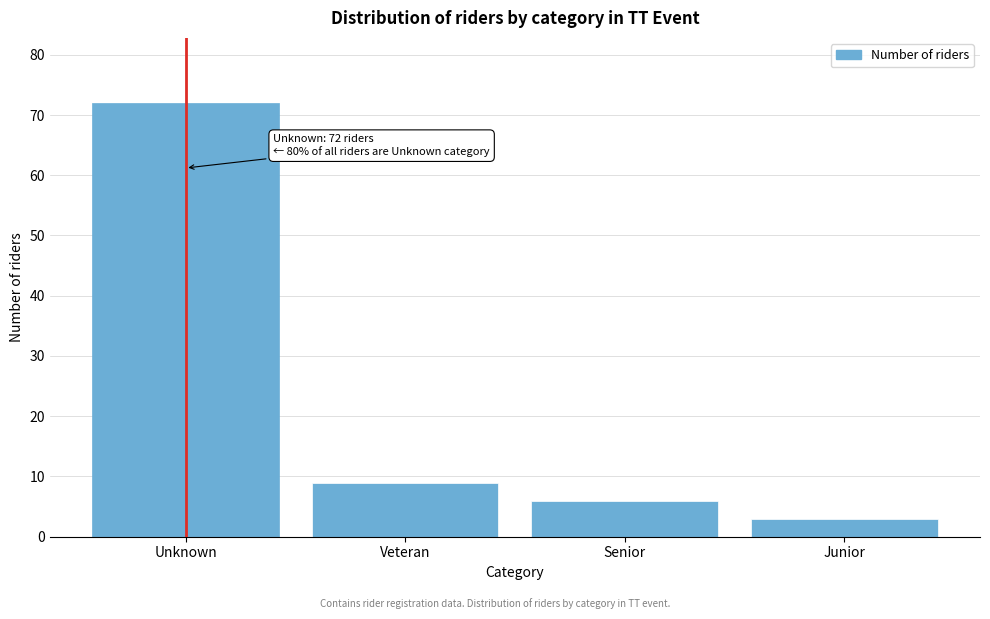

Reading left to right, what are all the values shown in this chart?

Unknown=72	Veteran=9	Senior=6	Junior=3